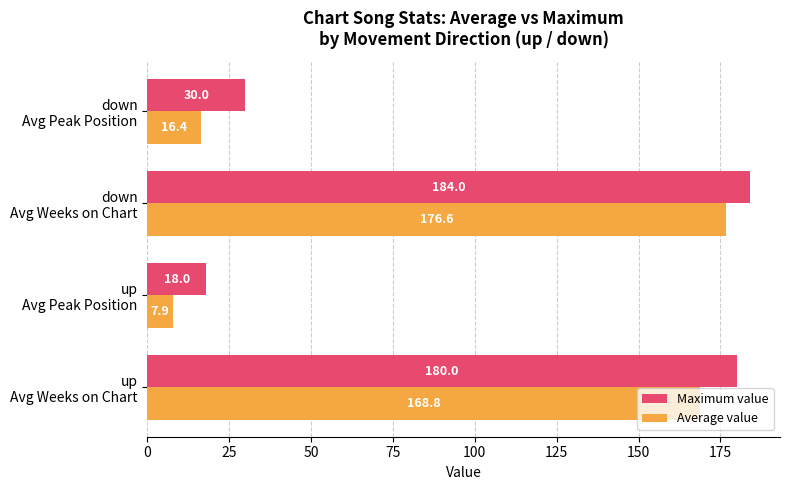

What is the sum of all Average value values?

369.7